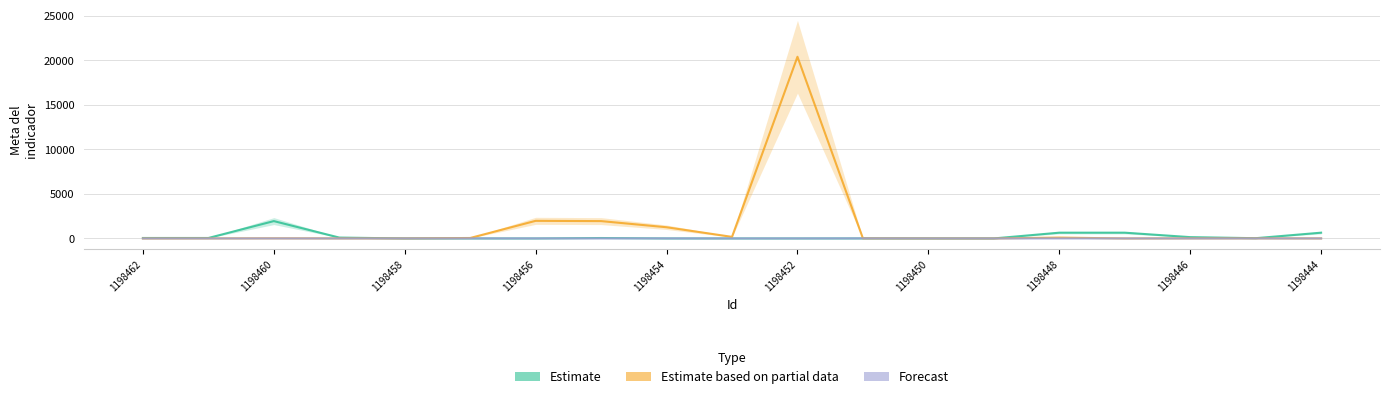

How many values in the Estimate based on partial data series exceed 12?

8